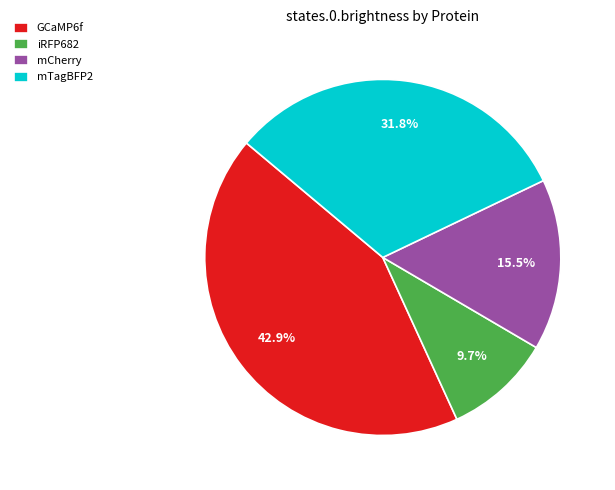

How many segments does this pie chart have?

4